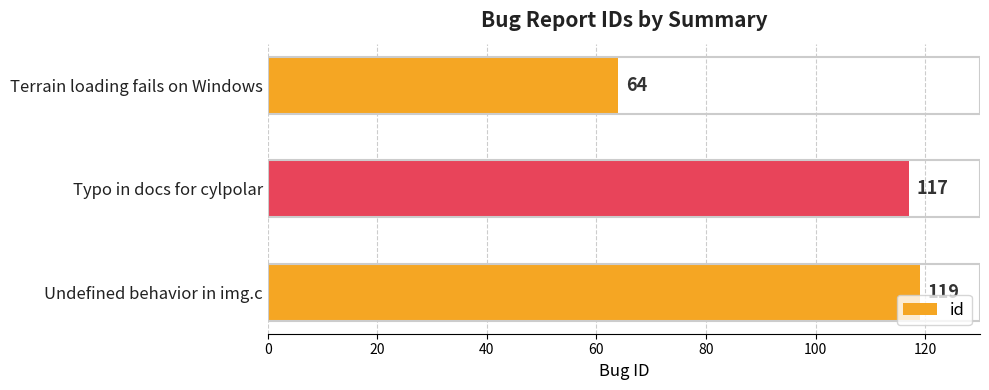

What is the average value?

100